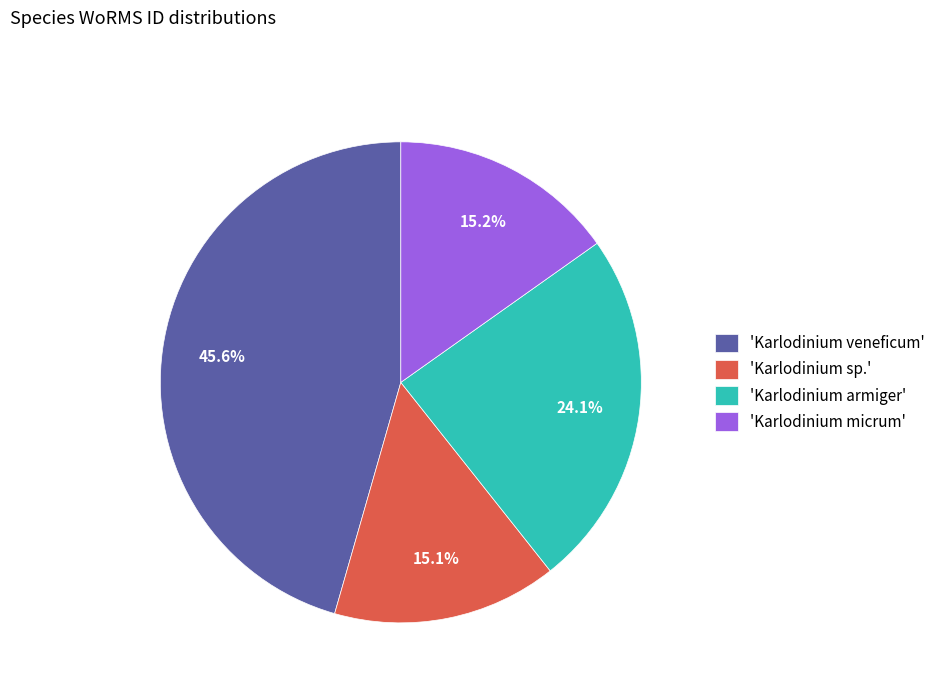

Approximately how many times larger is the value at 'Karlodinium sp.' compared to 'Karlodinium armiger'?

0.6